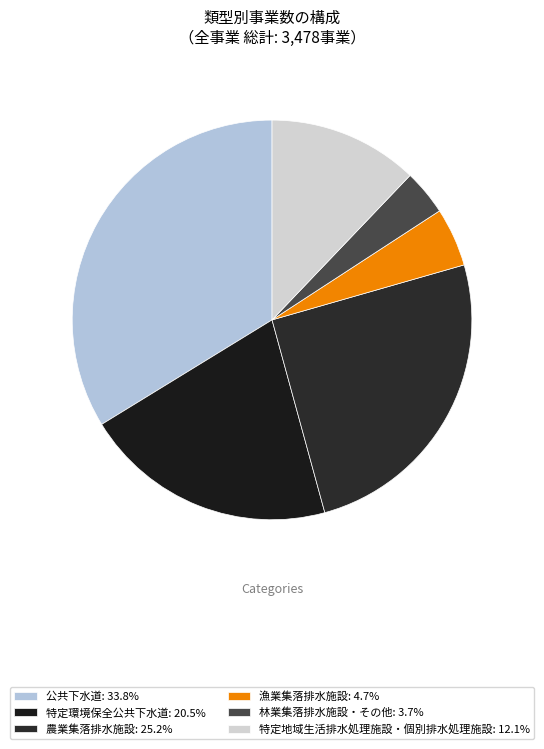

To the nearest percent, what is the combined percentage of 公共下水道 and 特定地域生活排水処理施設・個別排水処理施設?

46%